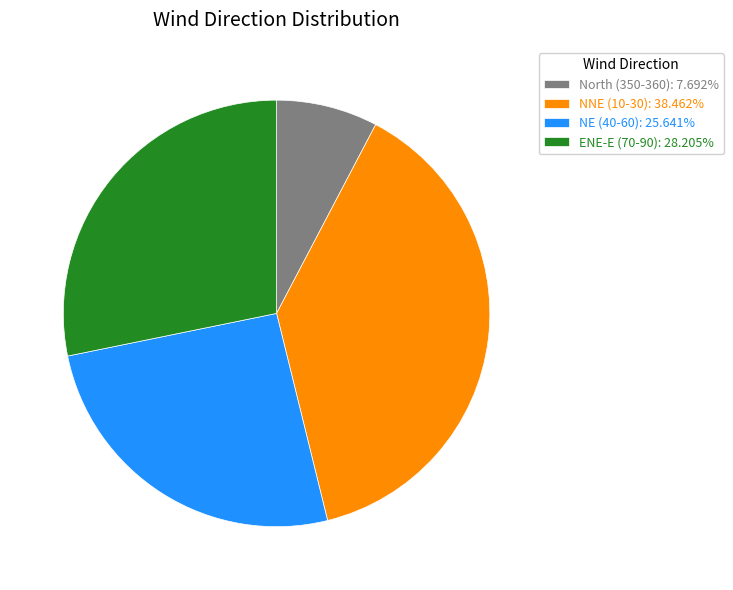

Approximately how many times larger is the value at NE (40-60): 25.641% compared to ENE-E (70-90): 28.205%?

0.9